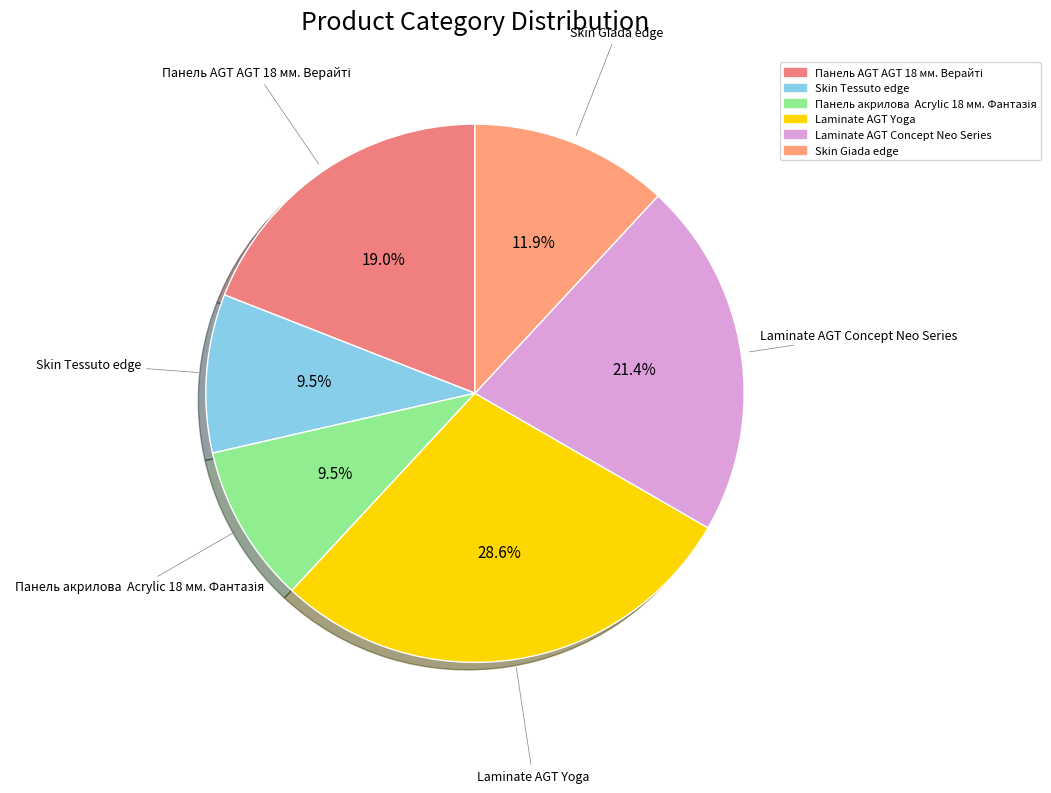

What is the ratio of the value at Laminate AGT Yoga to the value at Skin Tessuto edge?

3.0